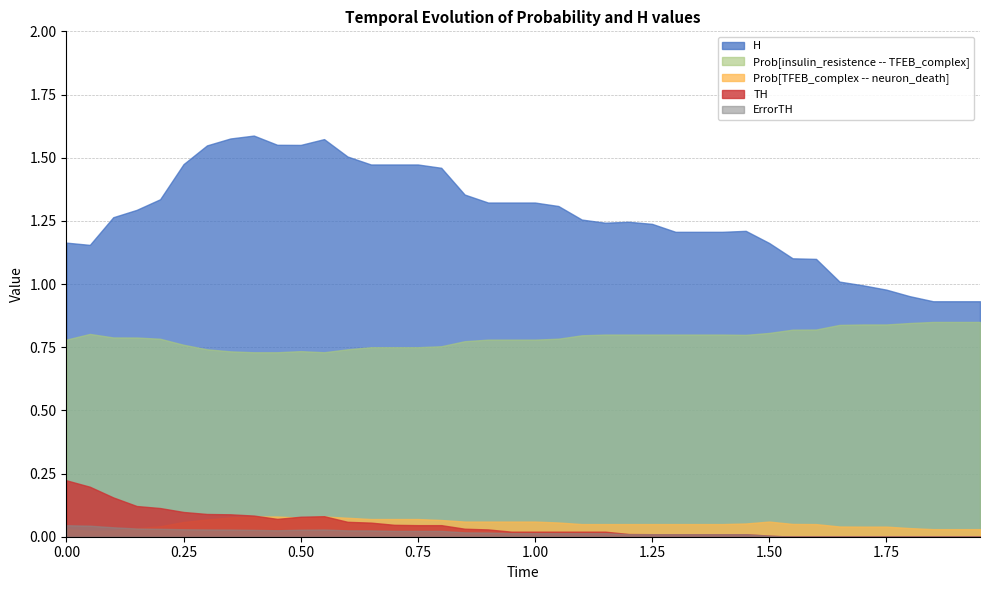

What is the spread (max minus min) of values at 0.0?

1.1